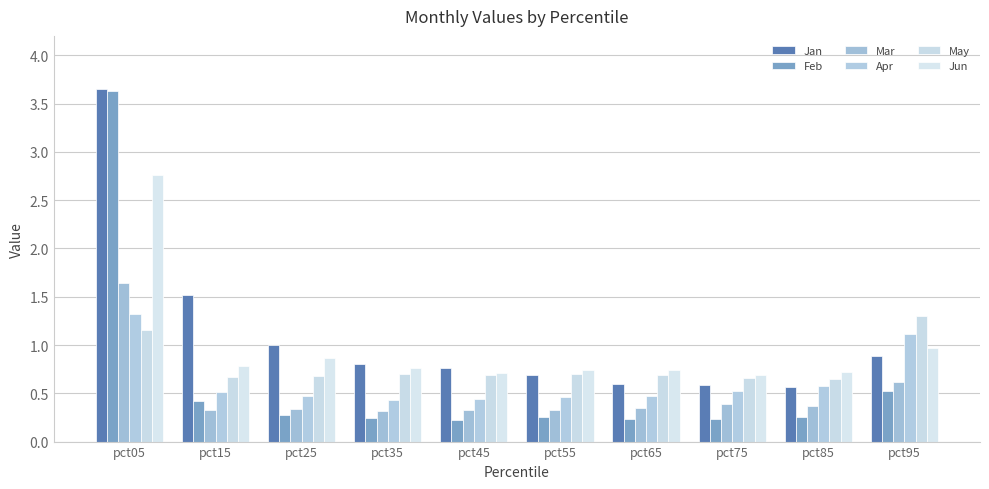

True or false: Apr has a value of 0.9 at pct15.

False